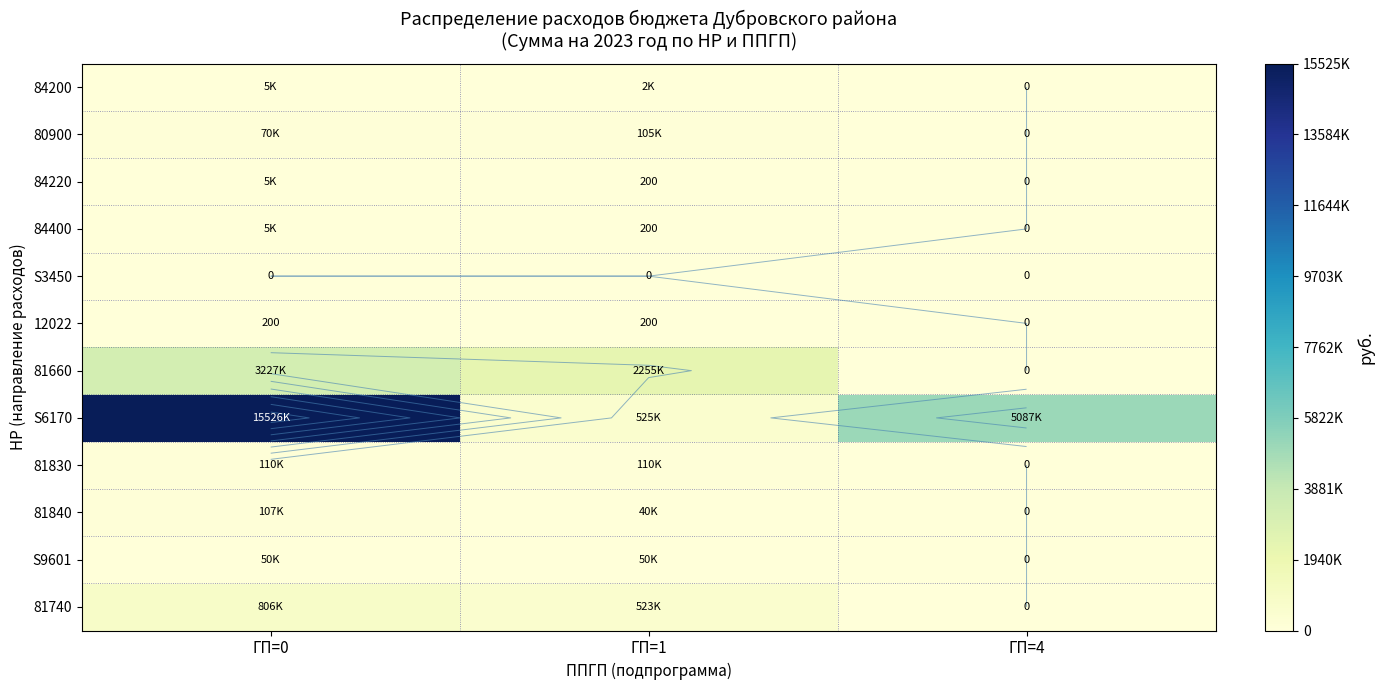

What is the sum of all 81840 values?

147000.0